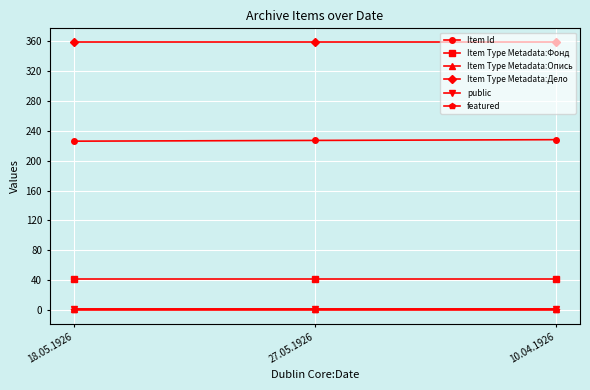

At which label does Item Type Metadata:Дело reach its peak?

18.05.1926